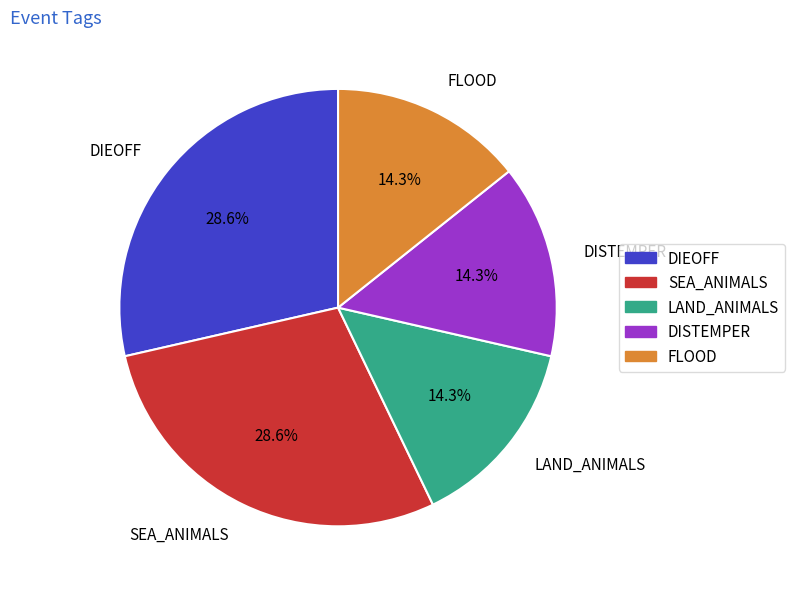

Is the sum of FLOOD and DISTEMPER greater than half?

No